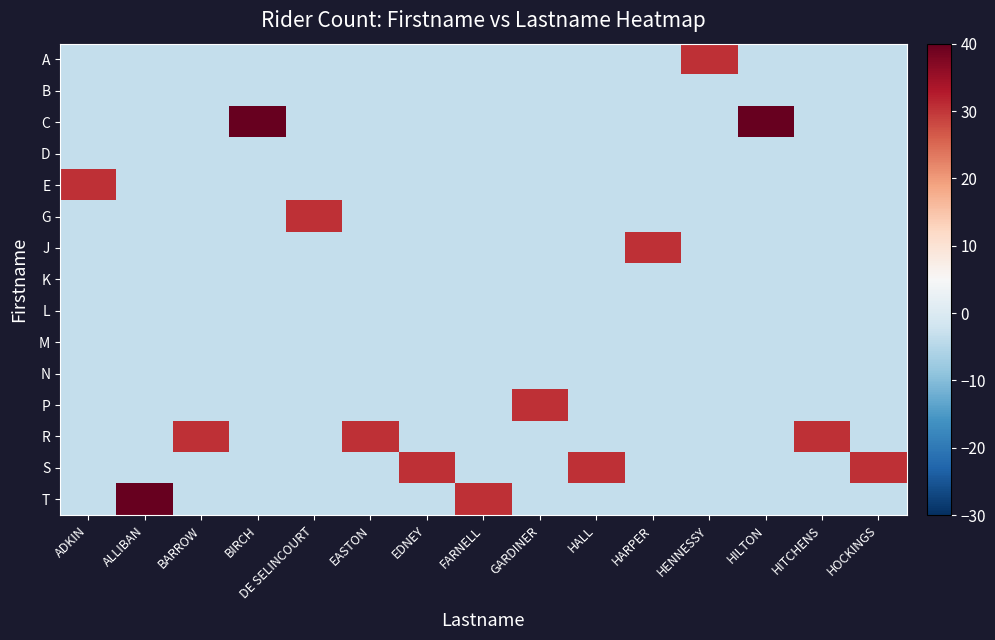

Which category has the highest value across all series?

ALLIBAN